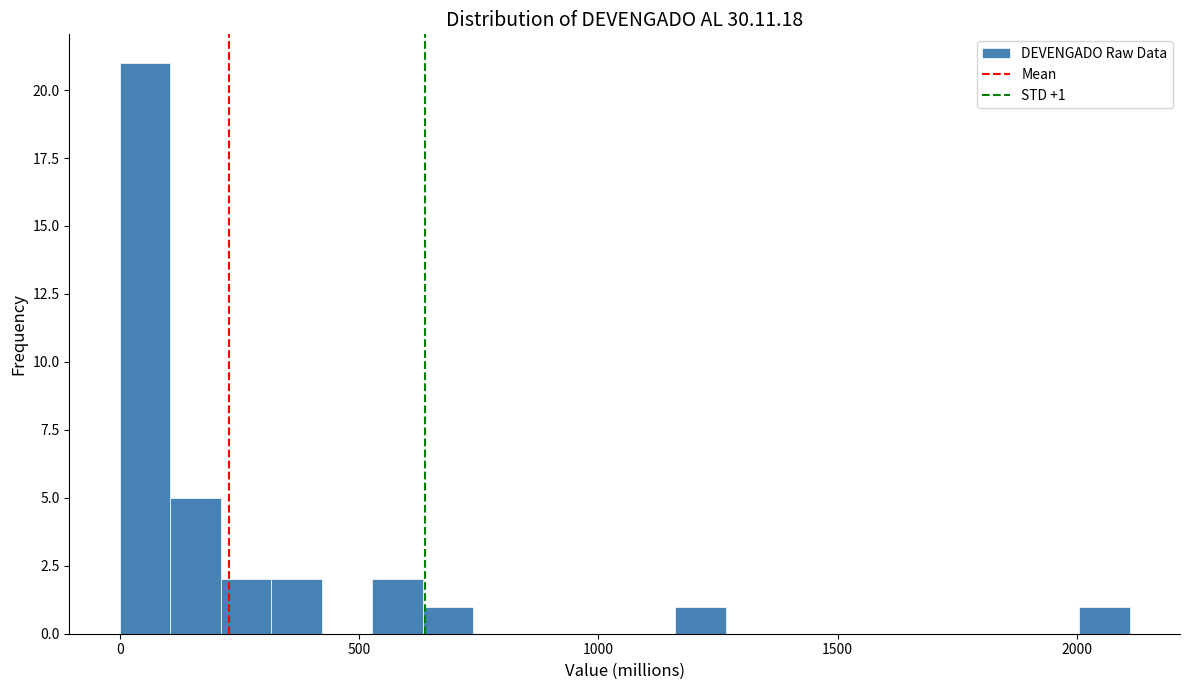

Around what value on the x-axis is the tallest bar? Give the approximate position of its centre, as read against the axis.

50